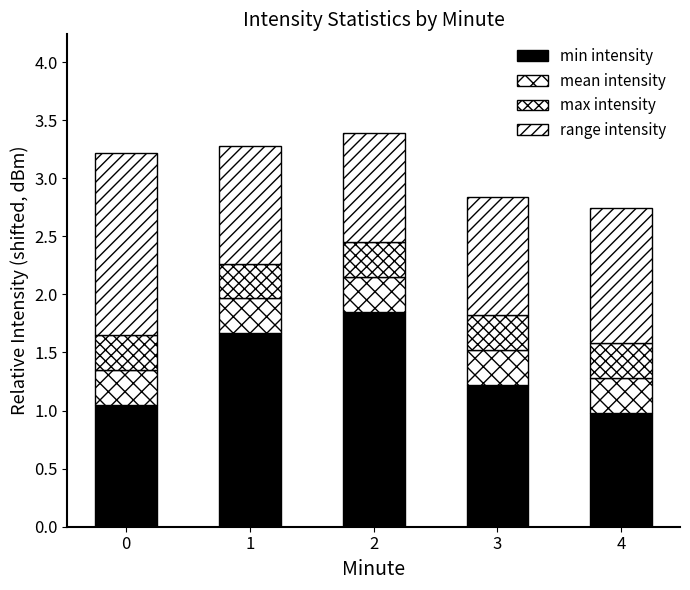

How many data points in min intensity are less than 1?

1